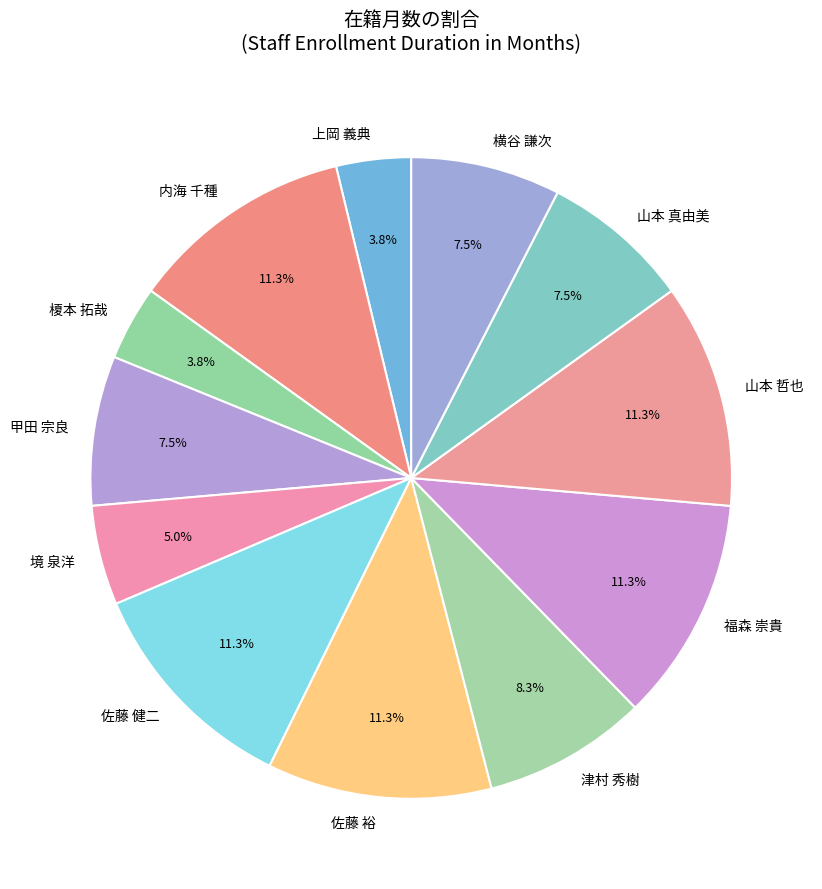

To the nearest percent, what is the difference between the largest and smallest slice percentages?

8%